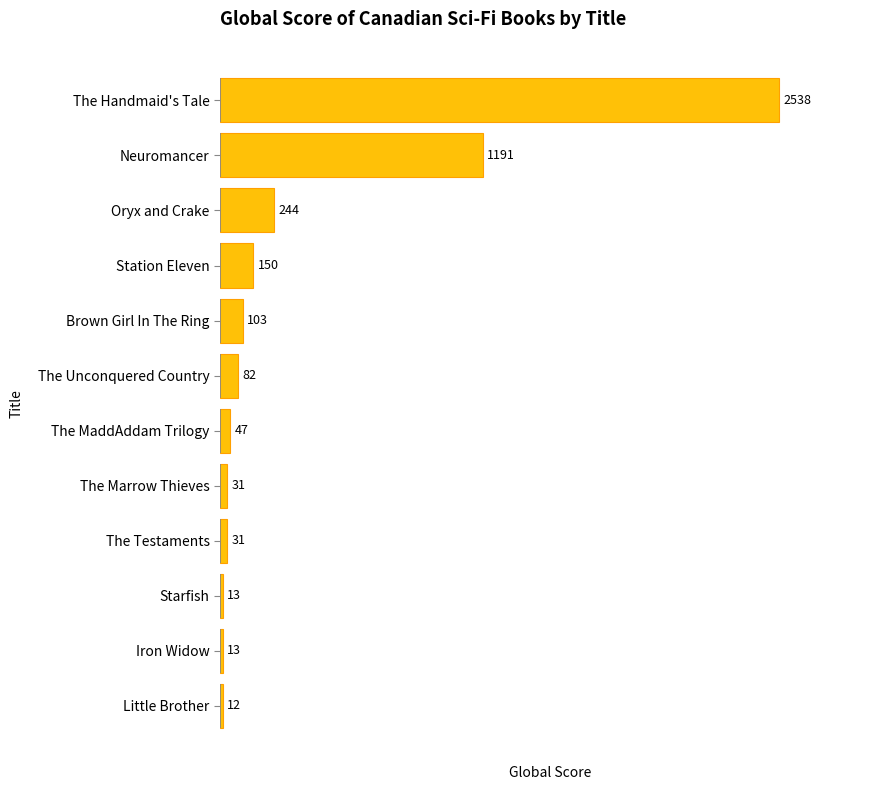

What is the difference between the maximum and second lowest values?

2525